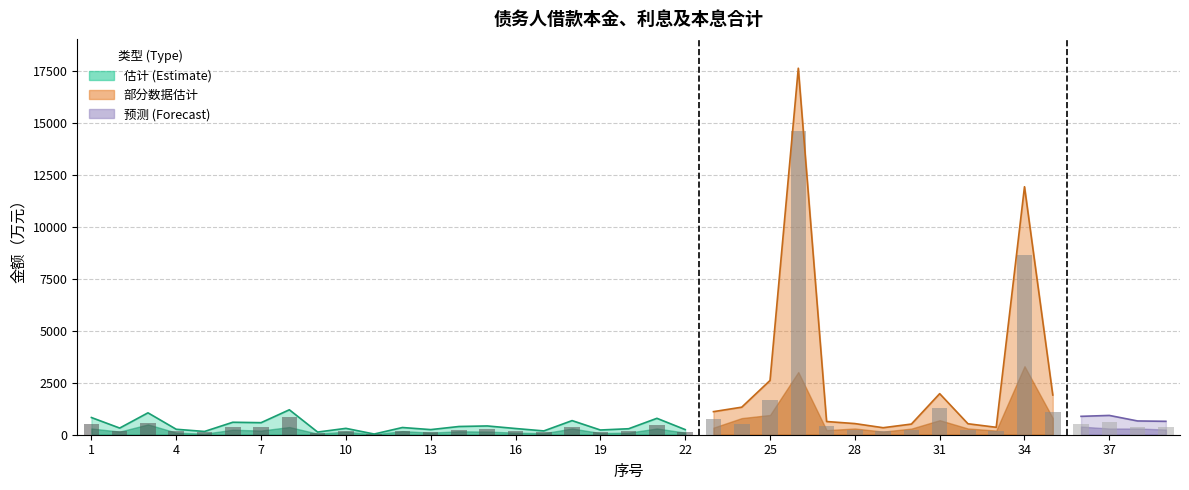

Is it true that 借款利息 equals 527.6 at 1?

True